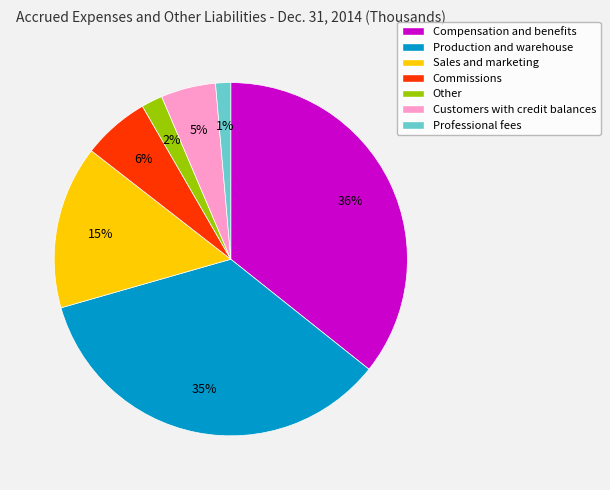

How many segments does this pie chart have?

7